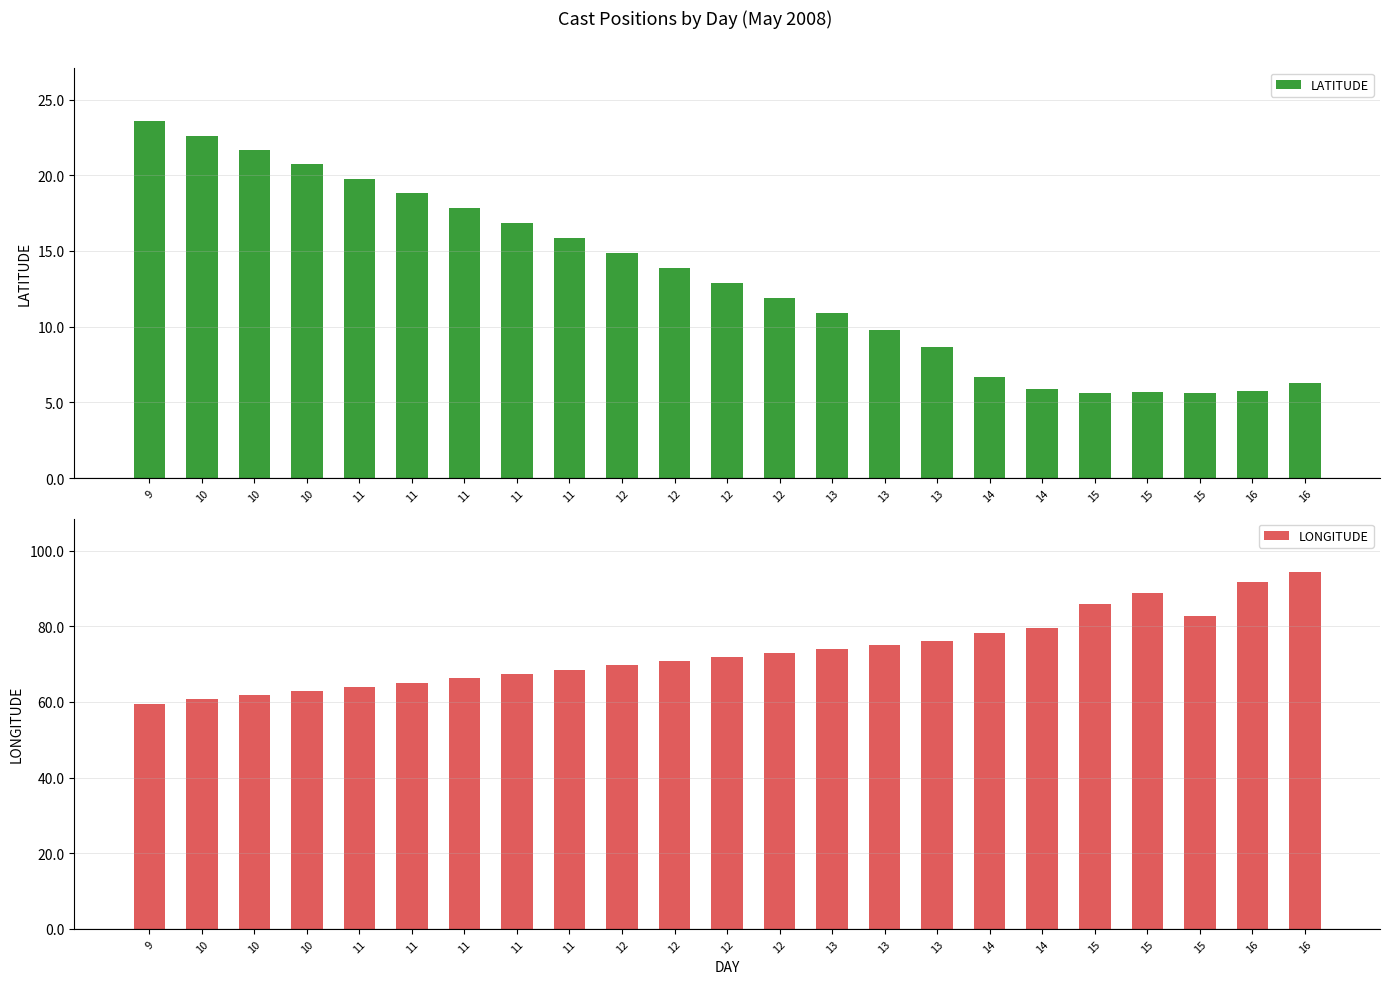

Which has a higher value, 16 or 15?

16